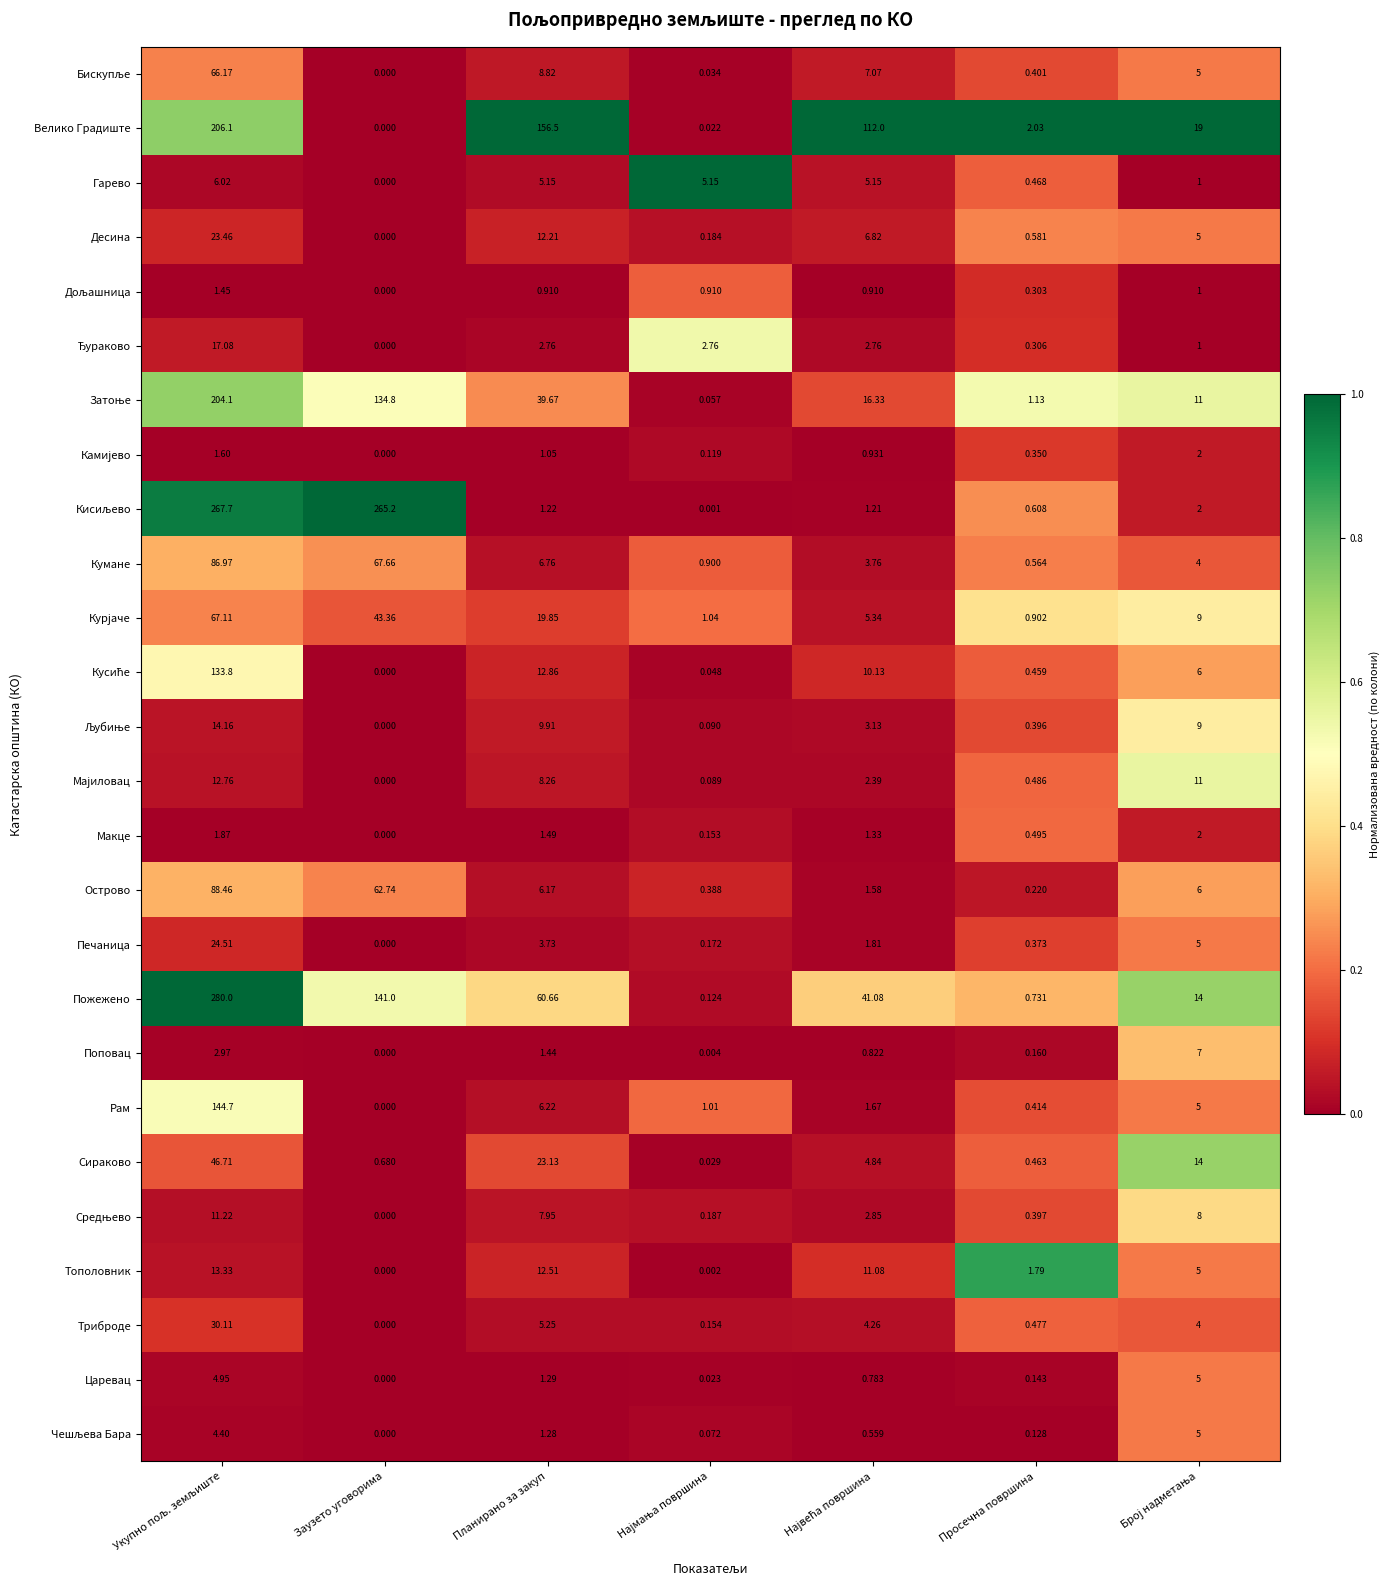

Which series has the largest range (max minus min)?

Пожежено